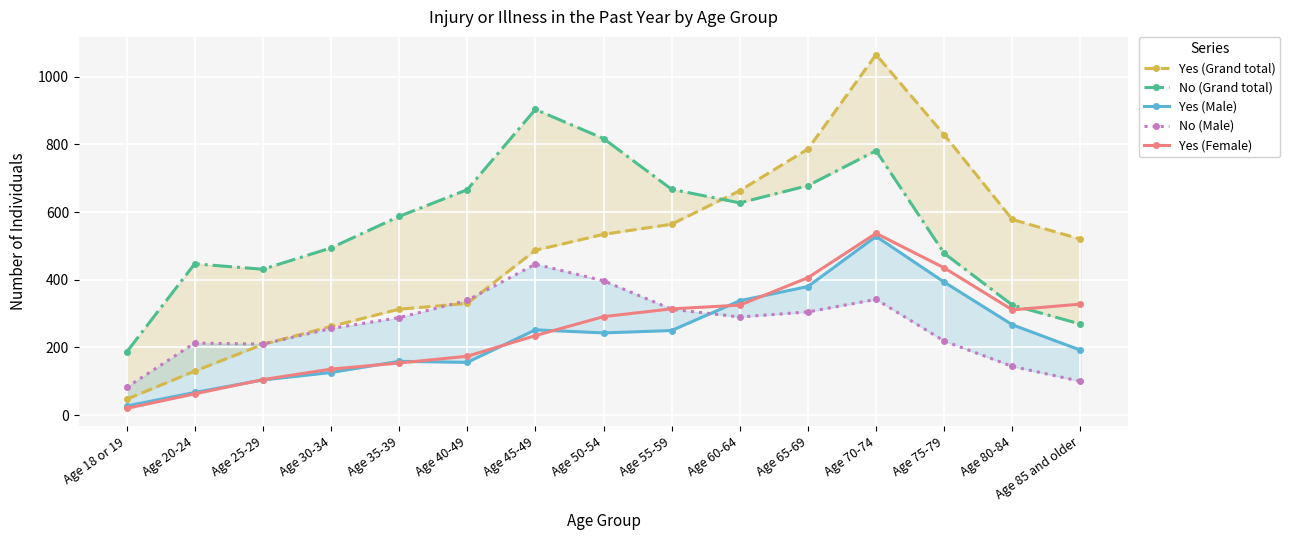

At how many categories does at least one series exceed 958?

1